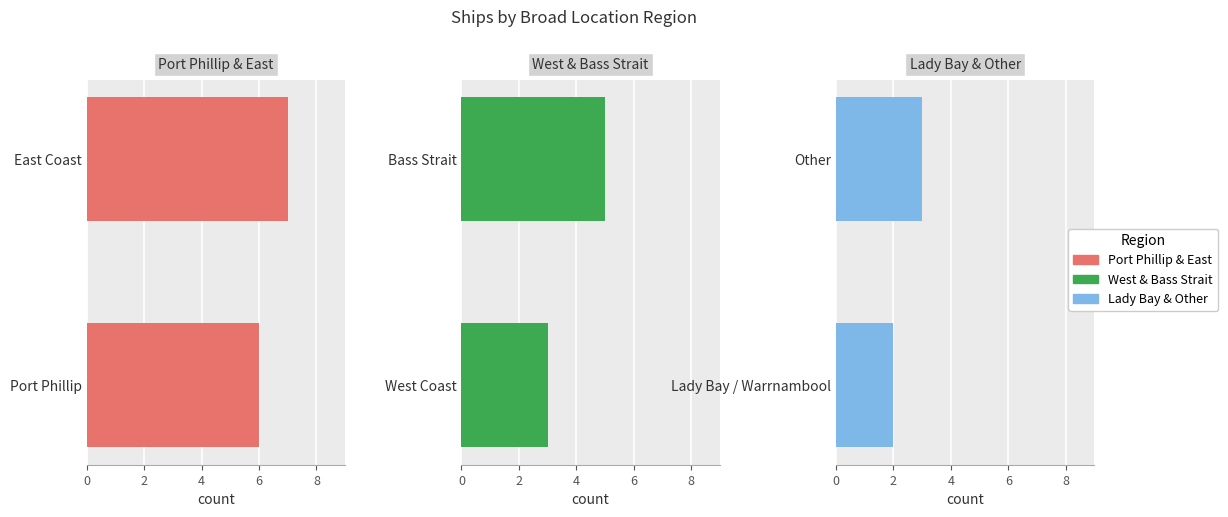

At −2, list the series in order from smallest to largest.

Lady Bay & Other, West & Bass Strait, Port Phillip & East